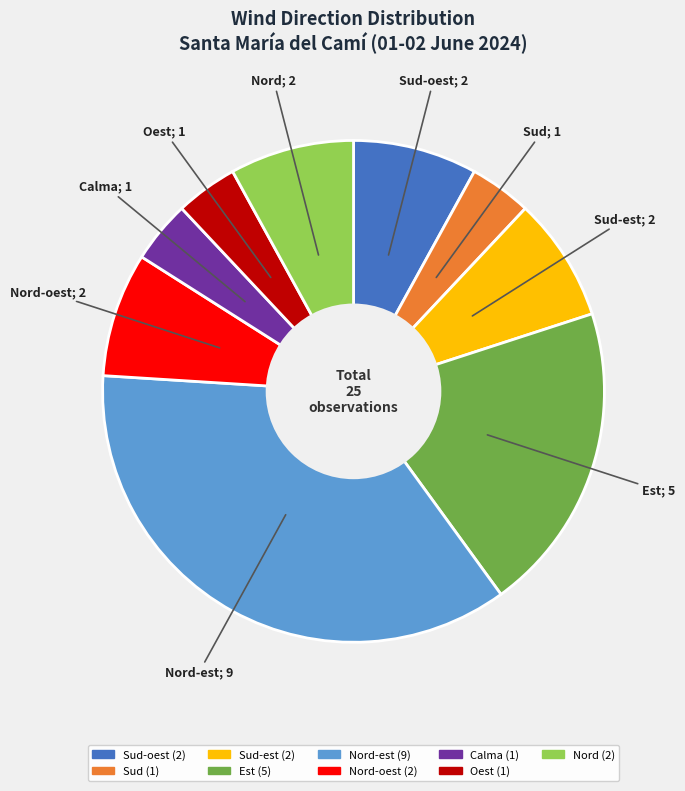

Is there a majority slice in this chart?

No